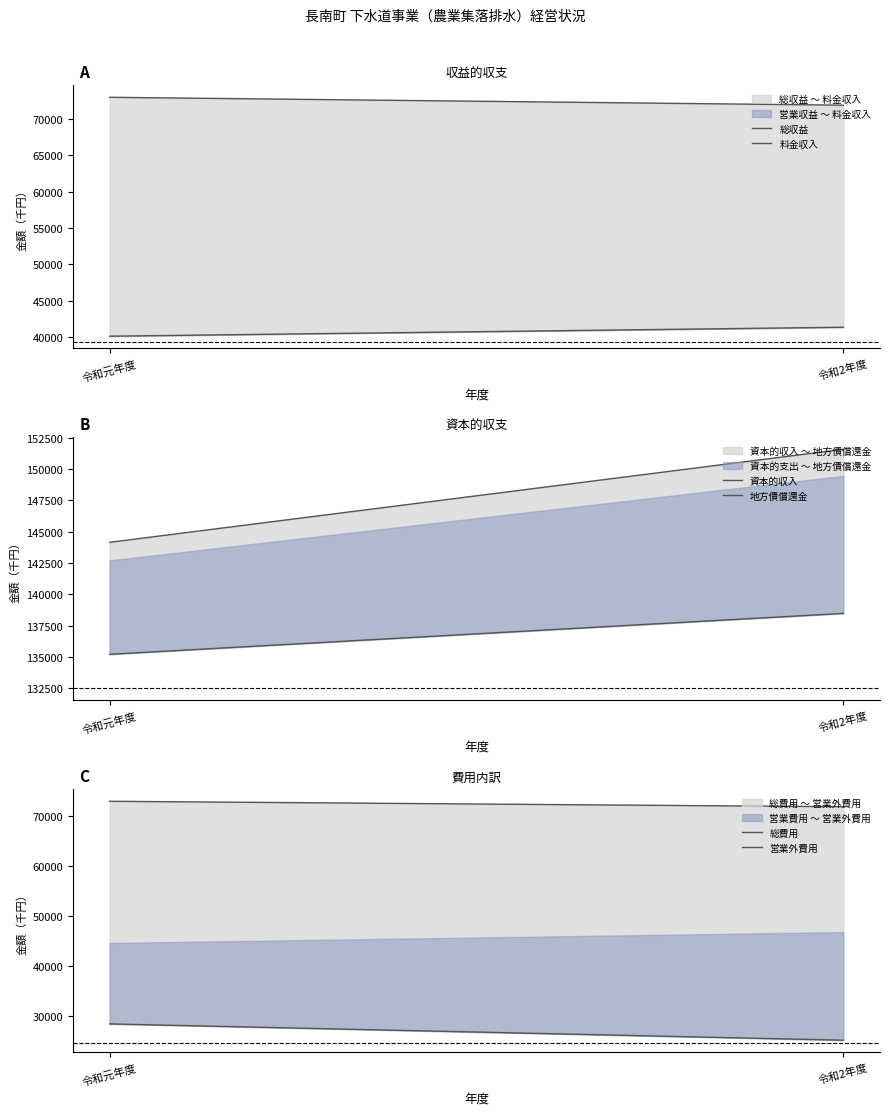

Which category has the lowest value across all series?

令和2年度